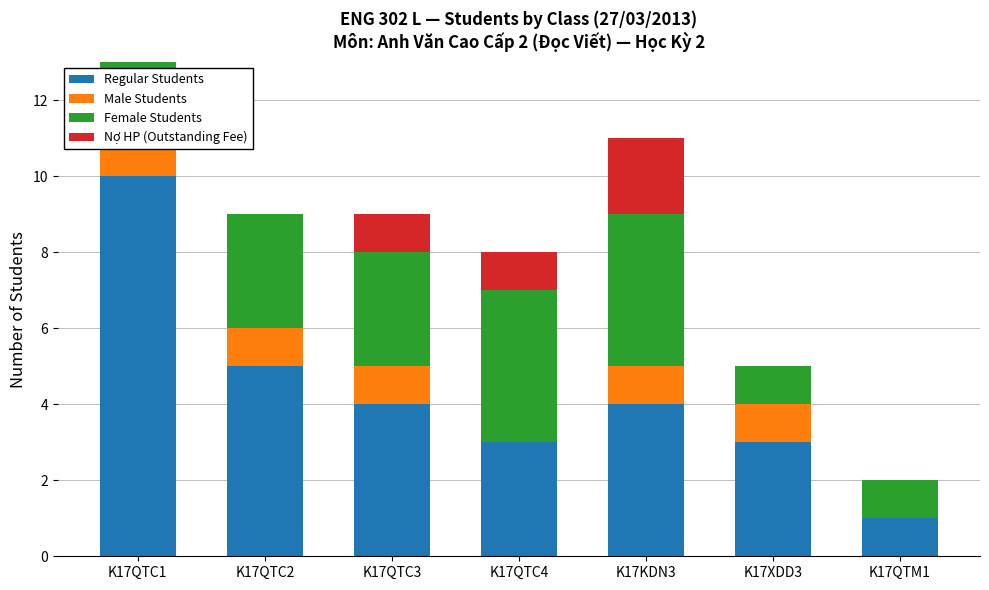

How many groups of bars are there?

7